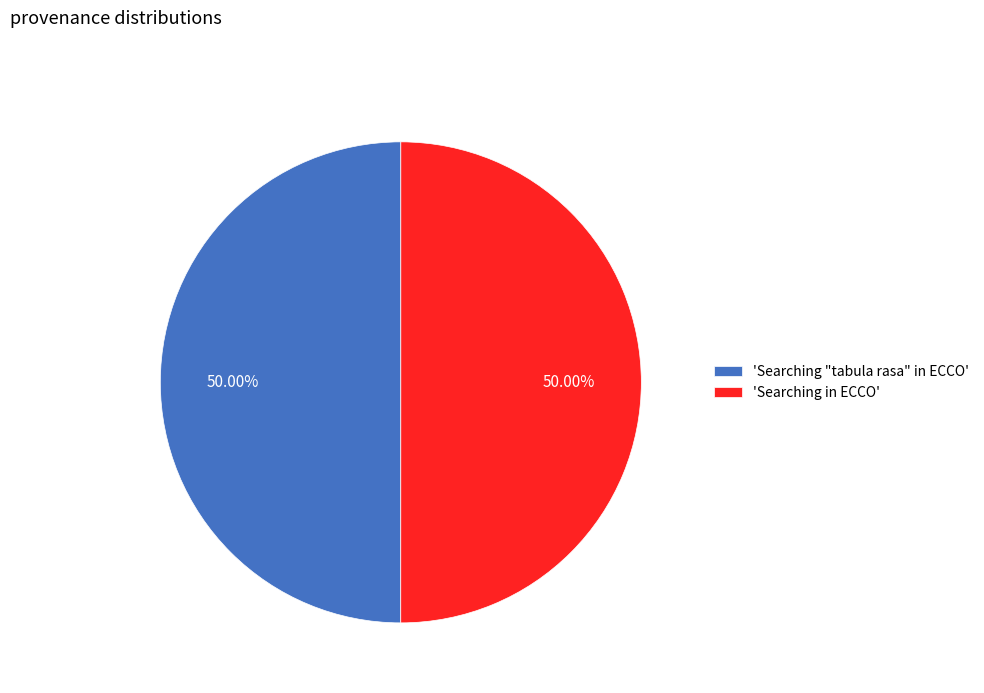

Approximately how many times larger is the value at 'Searching in ECCO' compared to 'Searching "tabula rasa" in ECCO'?

1.0